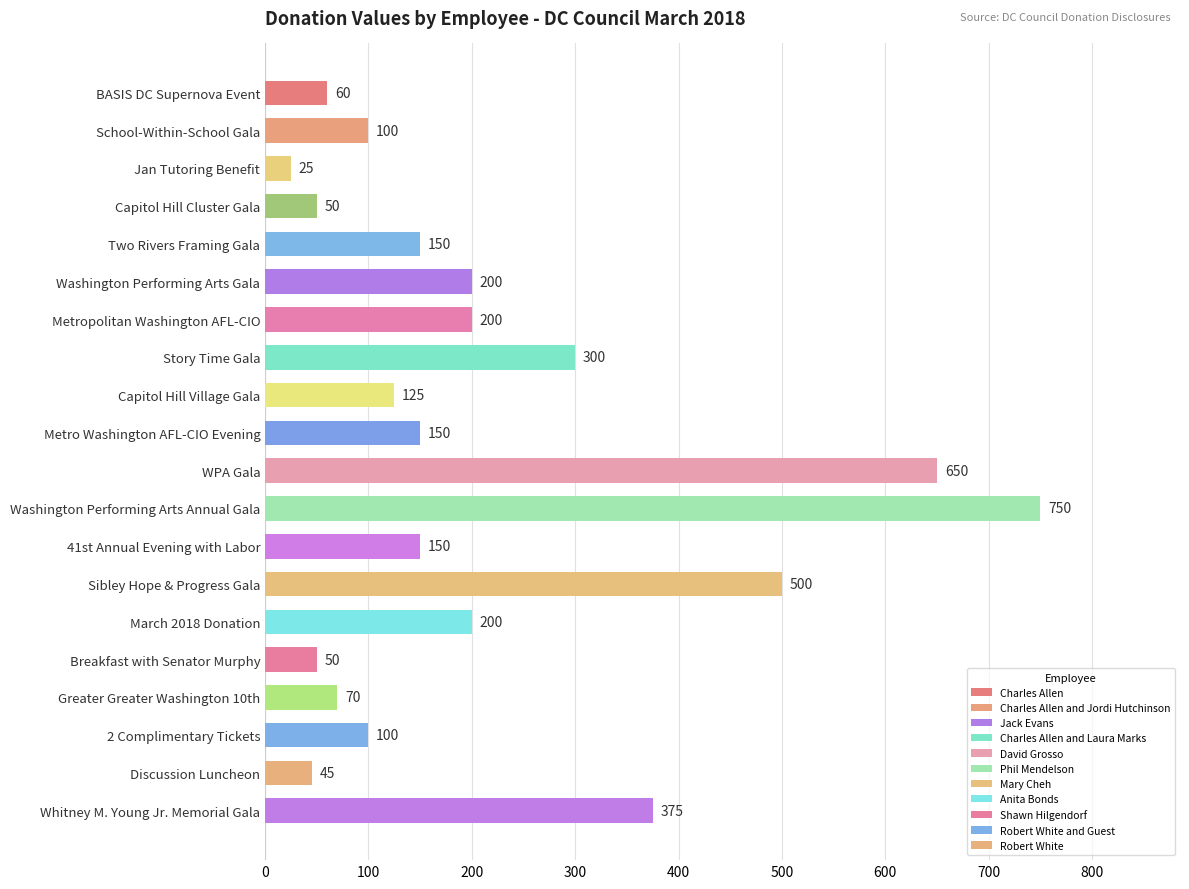

Between BASIS DC Supernova Event and Breakfast with Senator Murphy, which is larger?

BASIS DC Supernova Event